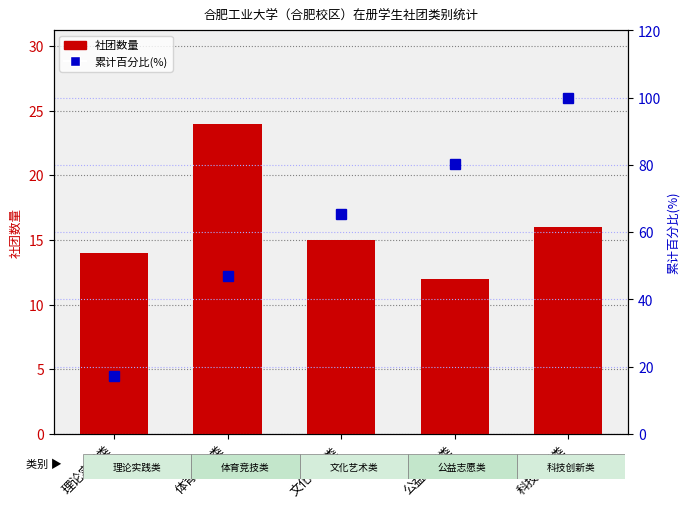

Which series has the largest total across all categories?

累计百分比